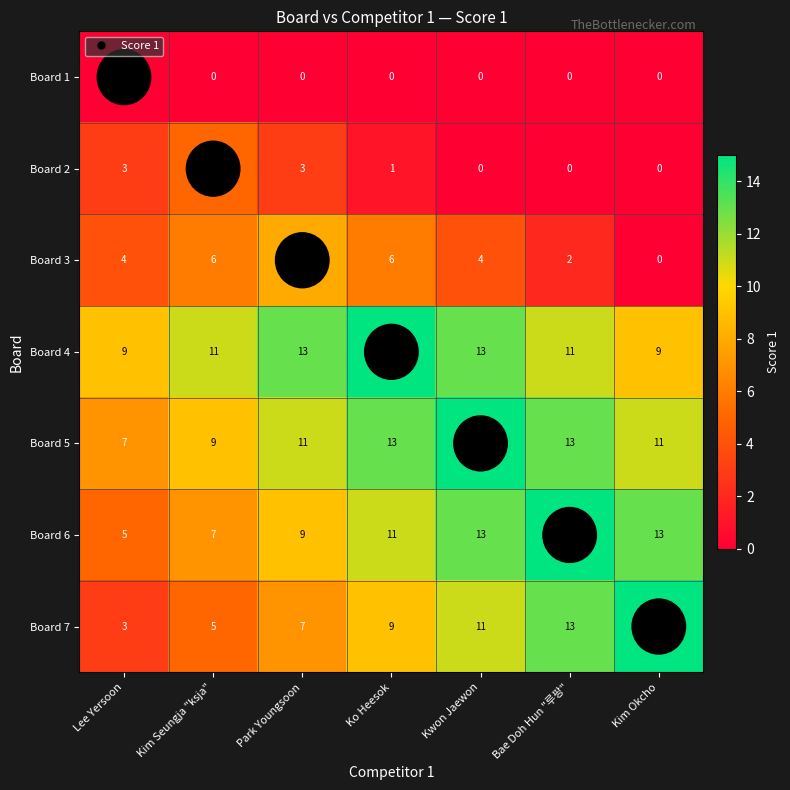

Which series has the widest spread of values?

Board 7